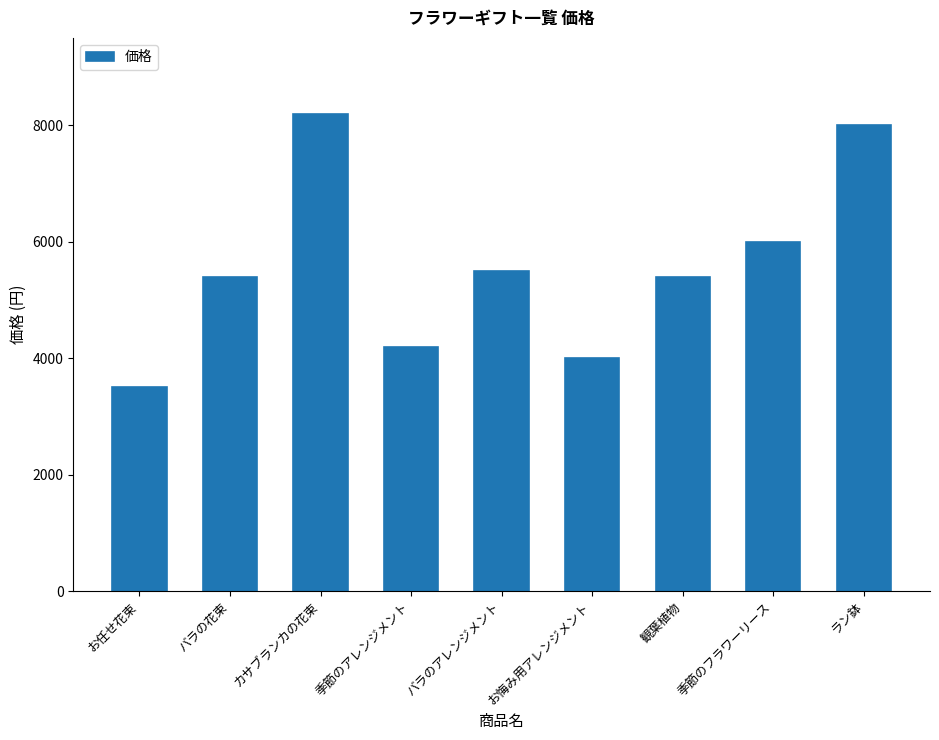

The value at バラのアレンジメント is 7923. True or false?

False